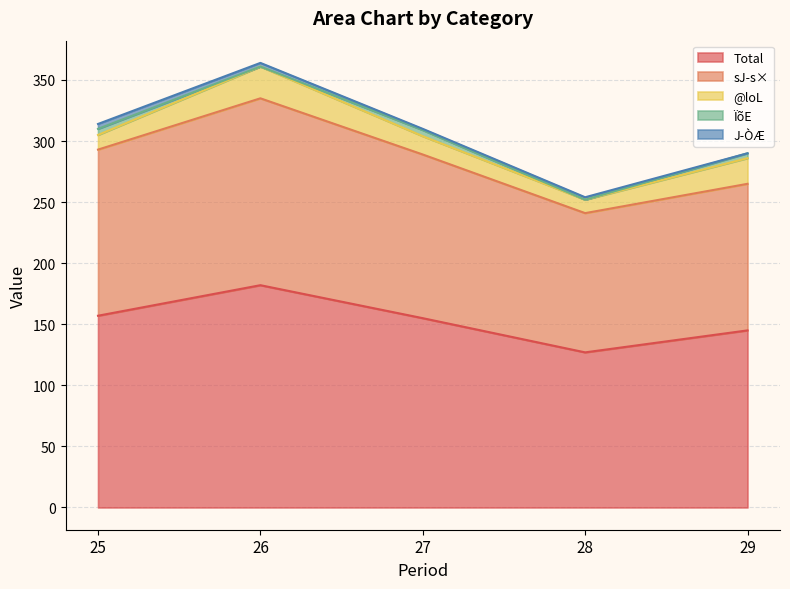

True or false: @loL and J­ÒÆ intersect in this chart.

False